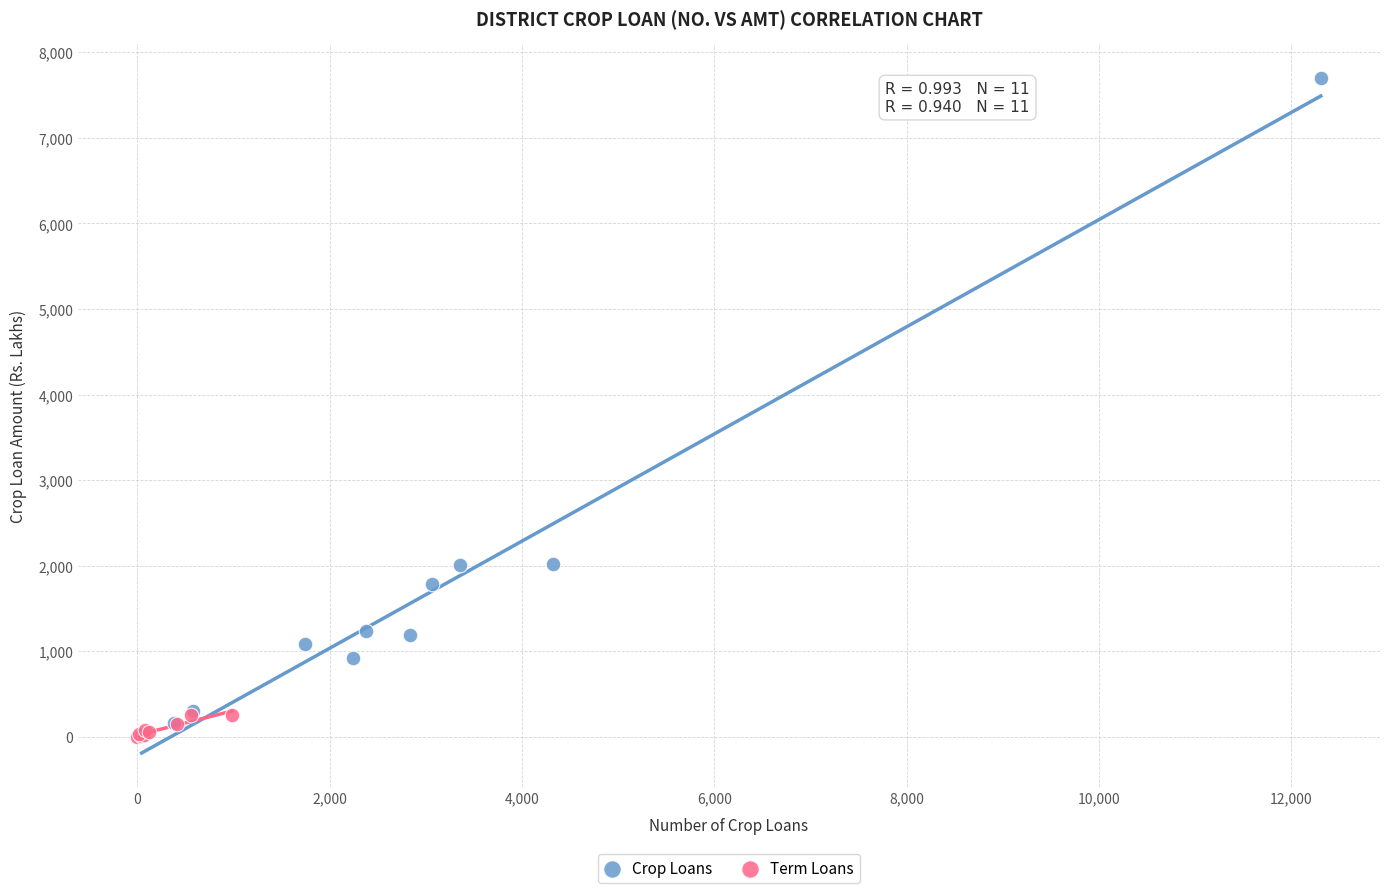

Which series has the widest spread of Y values?

Crop Loans